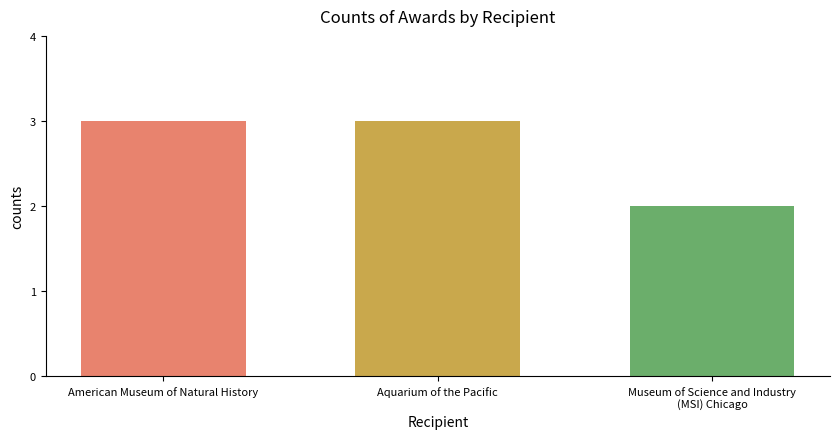

What is the maximum value shown in the chart?

3